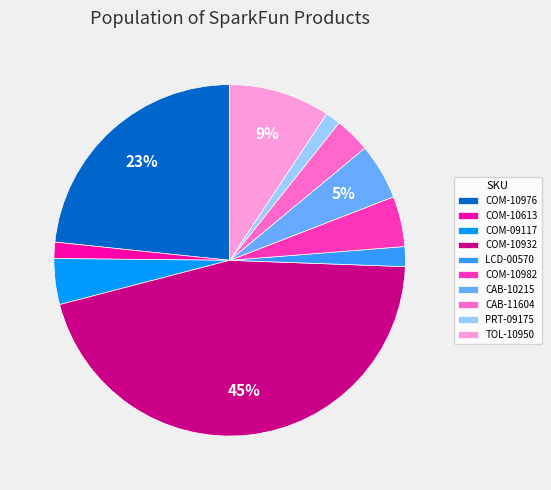

What percentage is the COM-10982 slice, to the nearest percent?

5%